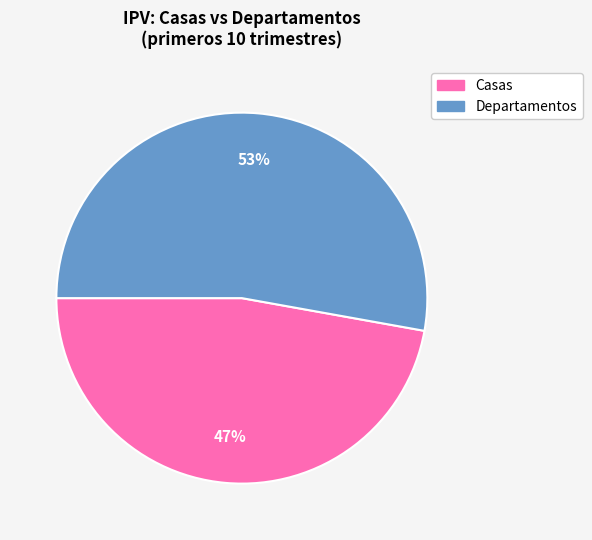

To the nearest percent, what is the difference between the largest and smallest slice percentages?

6%